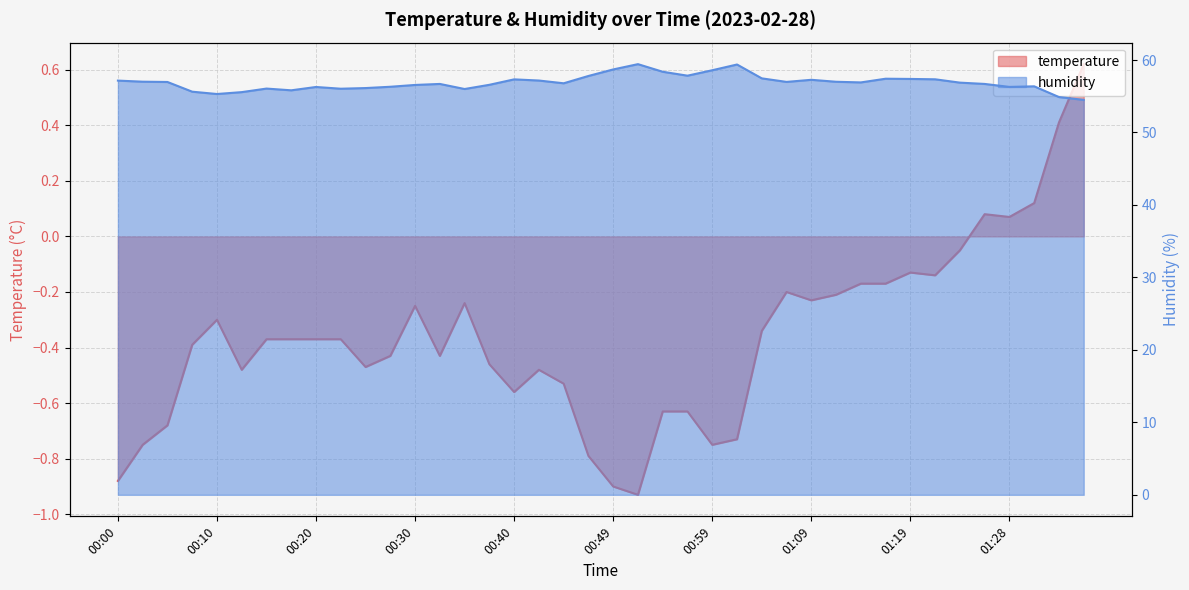

What is the difference between the maximum and minimum values in the humidity series?

4.9